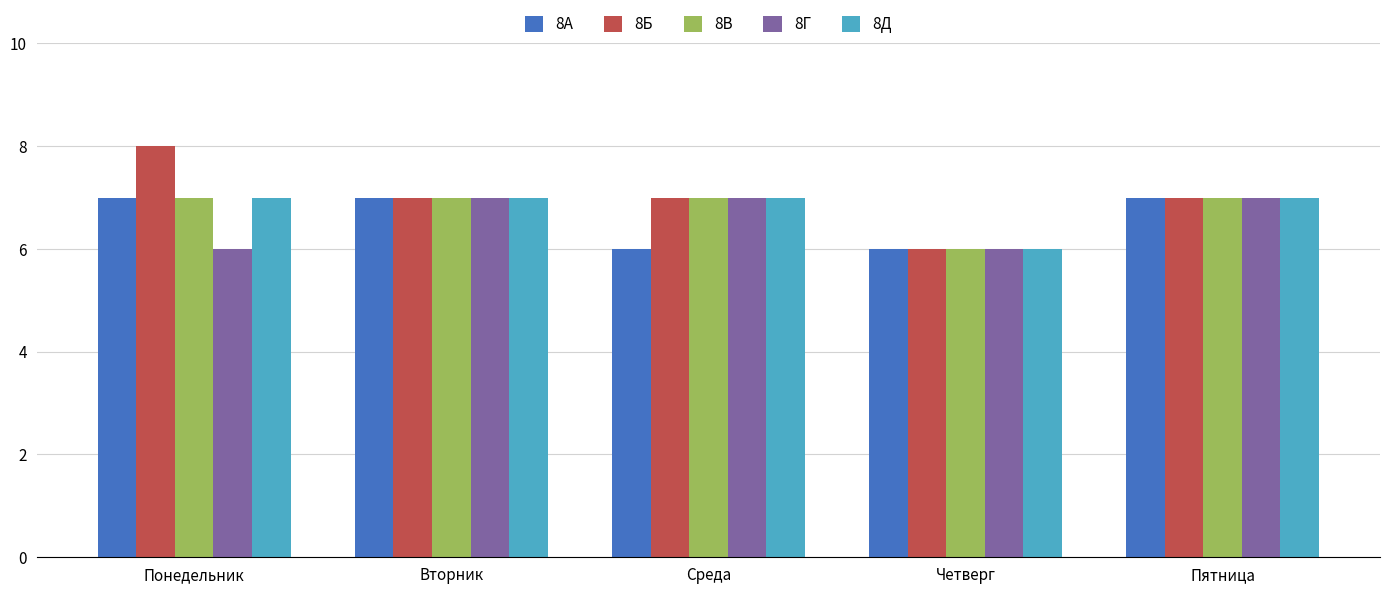

What is the maximum value shown in the chart?

8